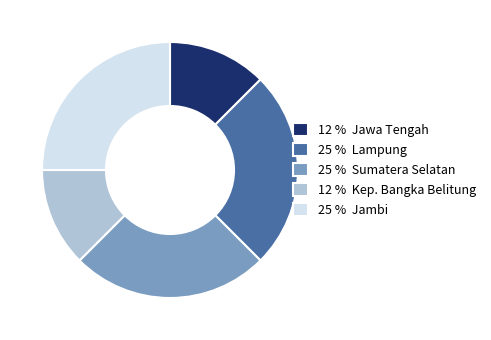

Does any single category account for the majority?

No